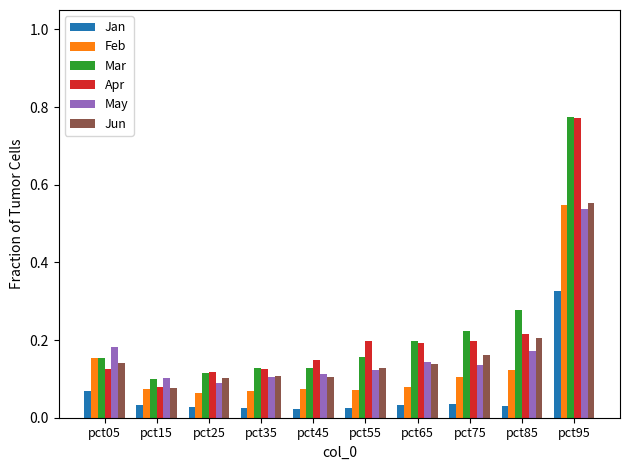

Between pct15 and pct65, which series saw the biggest shift?

Apr